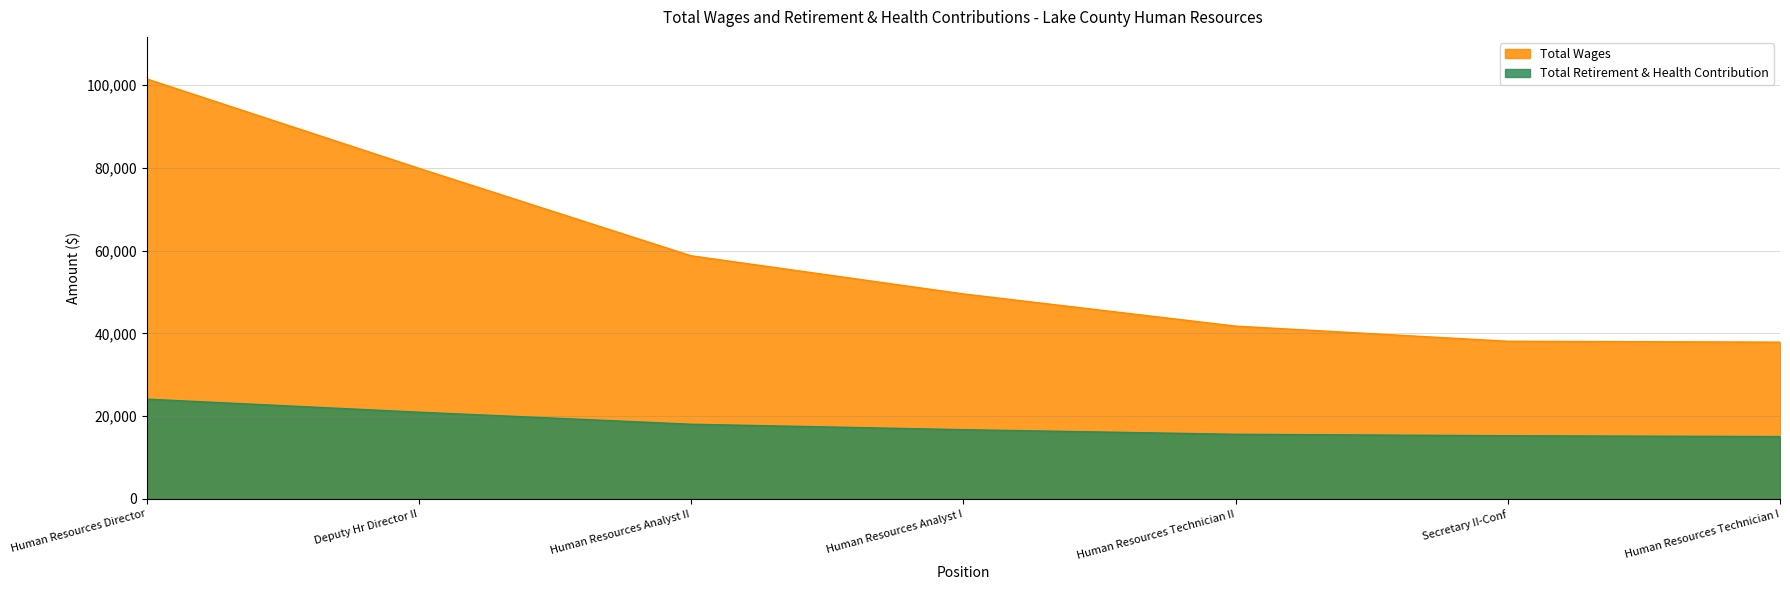

Rank the series by their average value, from lowest to highest.

Total Retirement & Health Contribution, Total Wages